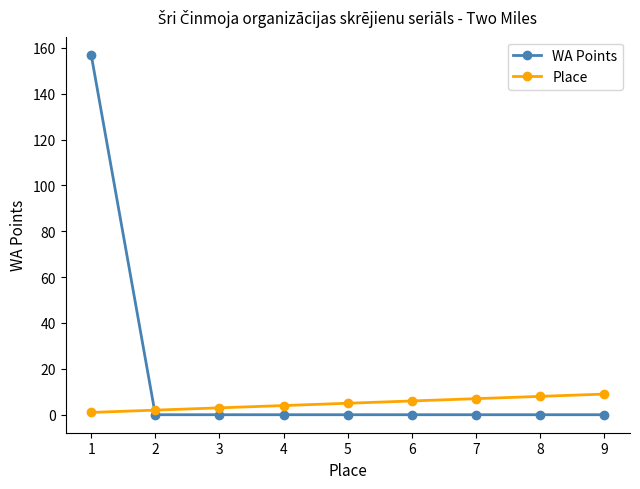

Count the Place values in the range 3 to 7.

5